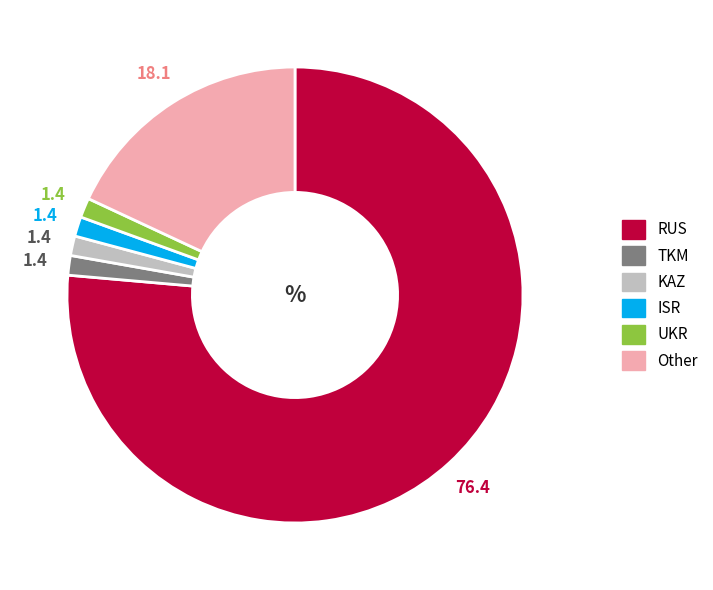

Which slice is the largest?

RUS